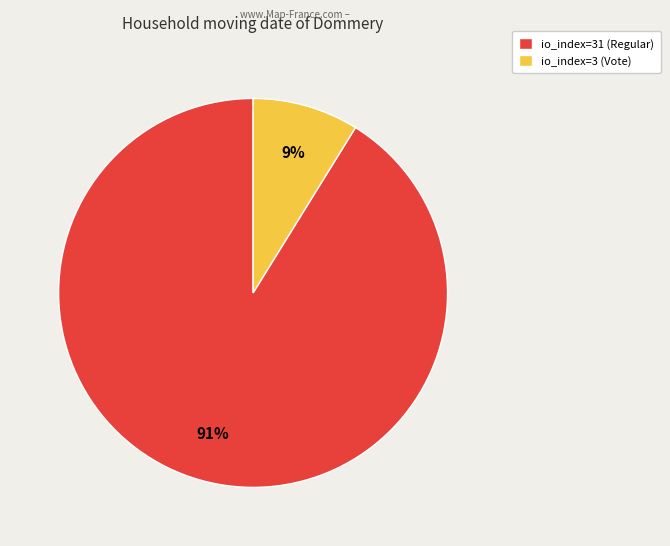

Between io_index=3 (Vote) and io_index=31 (Regular), which is larger?

io_index=31 (Regular)